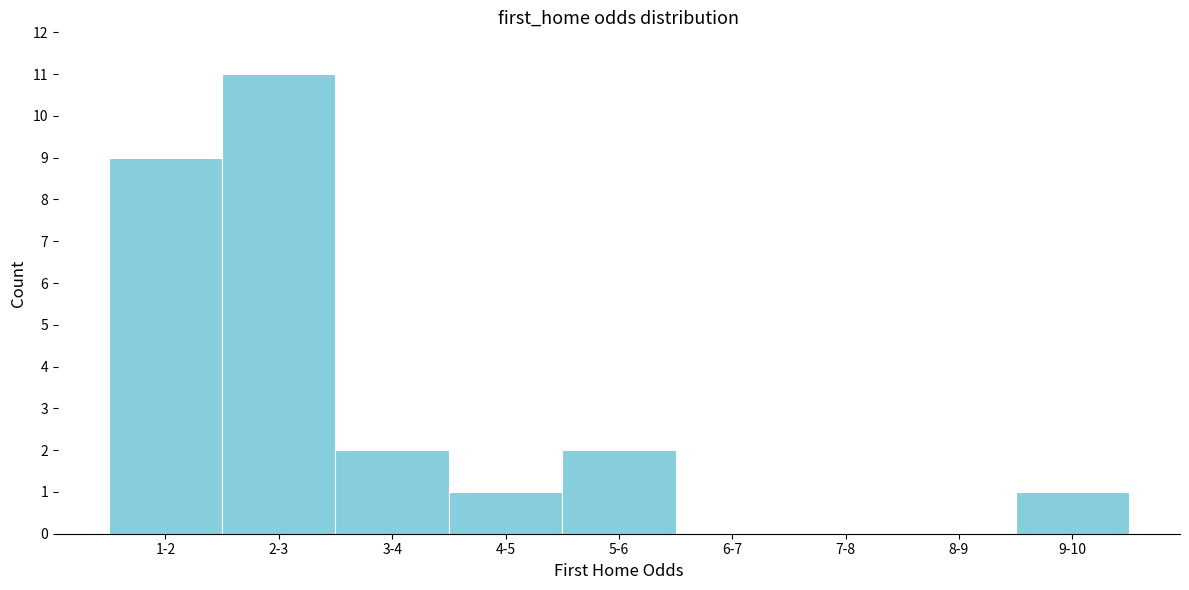

Reading left to right, extract all data points from this chart.

1-2=9	2-3=11	3-4=2	4-5=1	5-6=2	6-7=0	7-8=0	8-9=0	9-10=1